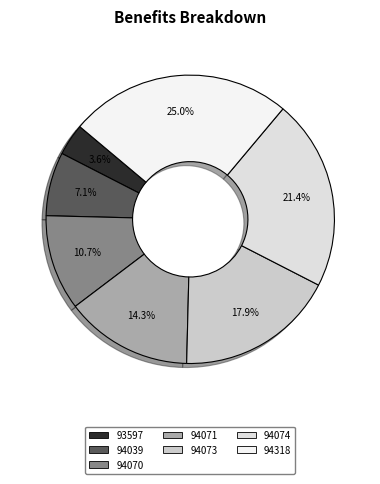

How many segments does this pie chart have?

7